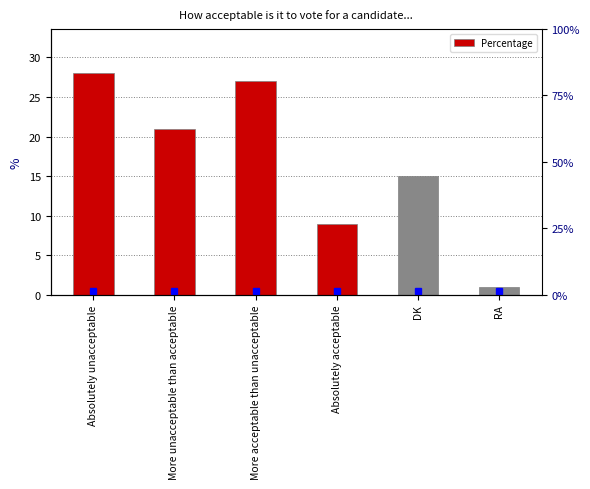

The value at DK is 23. True or false?

False